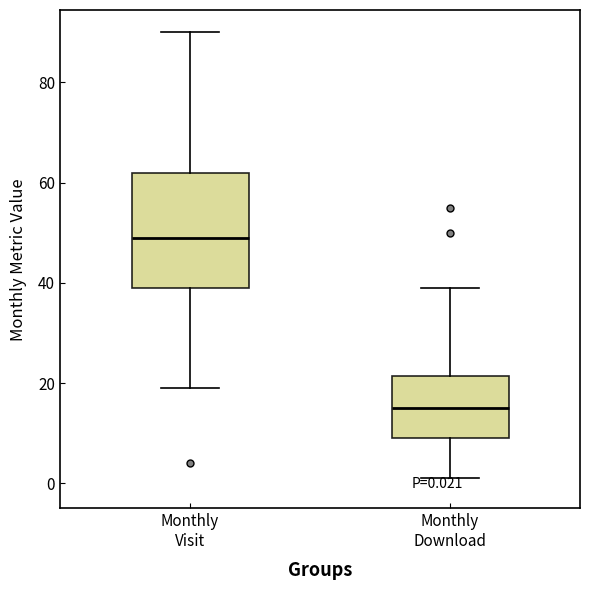

Which box has the highest median line?

Monthly Visit